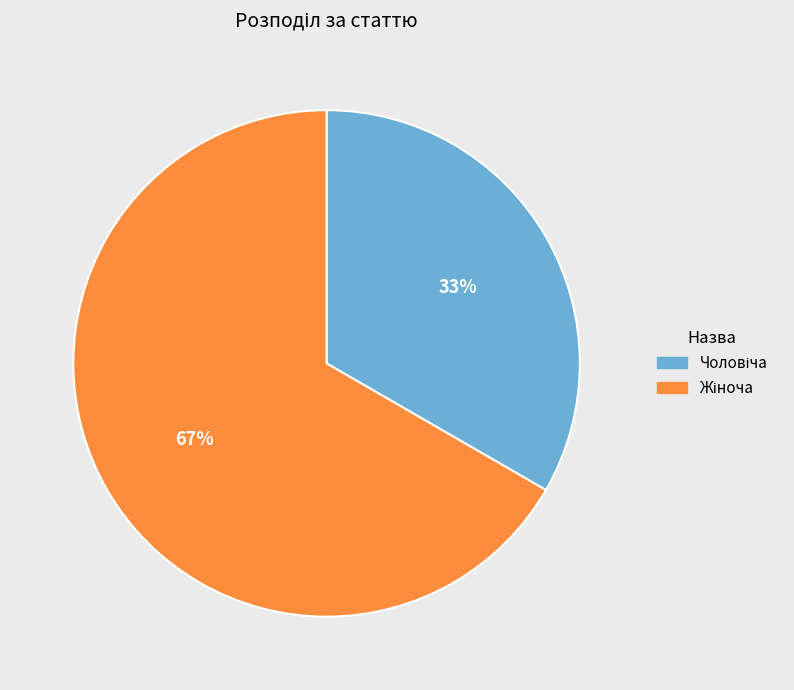

Does any single category account for the majority?

Yes